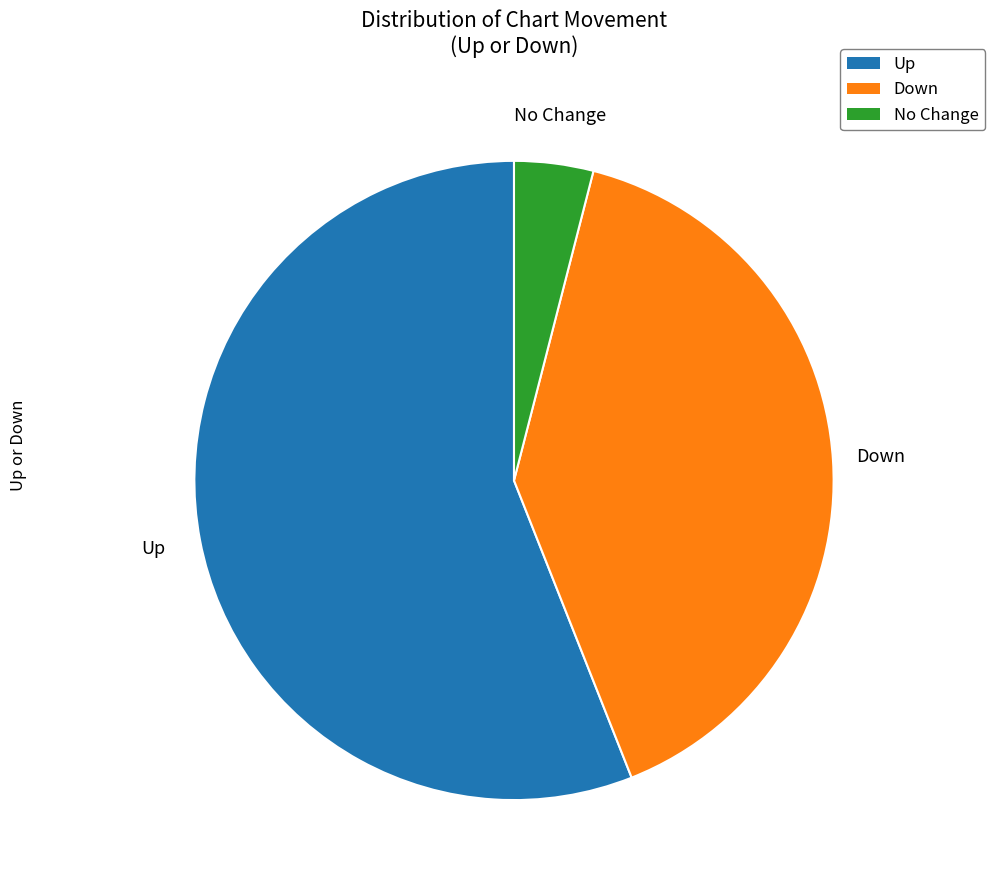

Does any single category account for the majority?

Yes